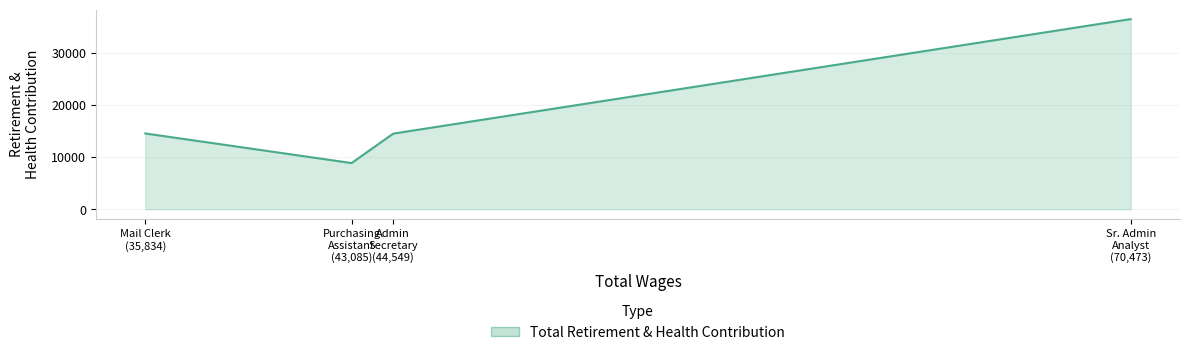

How many interior local valleys (lower than both neighbors) does the data have?

1